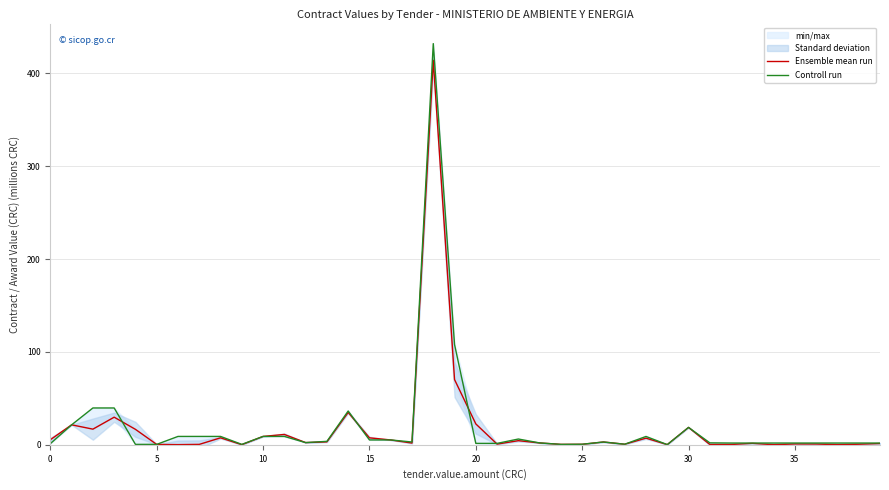

Which category has the lowest value across all series?

34